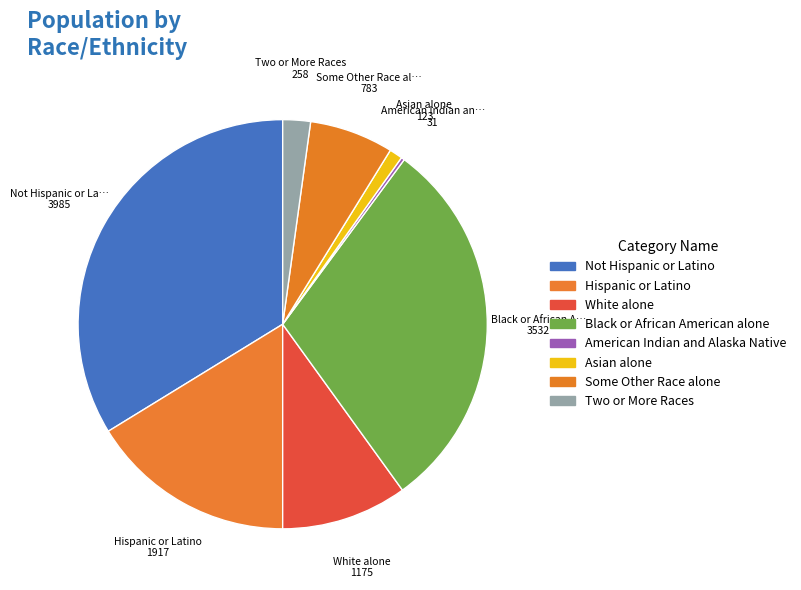

Approximately how many times larger is the value at Black or African American alone compared to Asian alone?

28.7